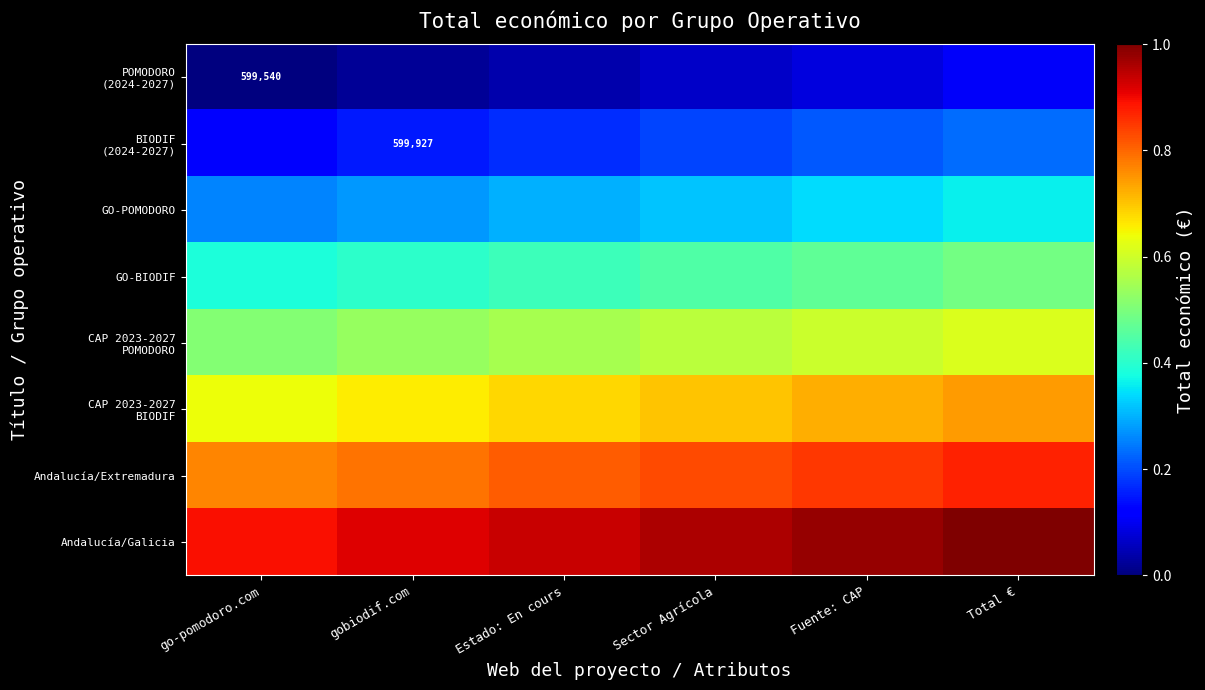

What is the difference between the maximum and minimum values in the CAP 2023-2027 POMODORO series?

0.1